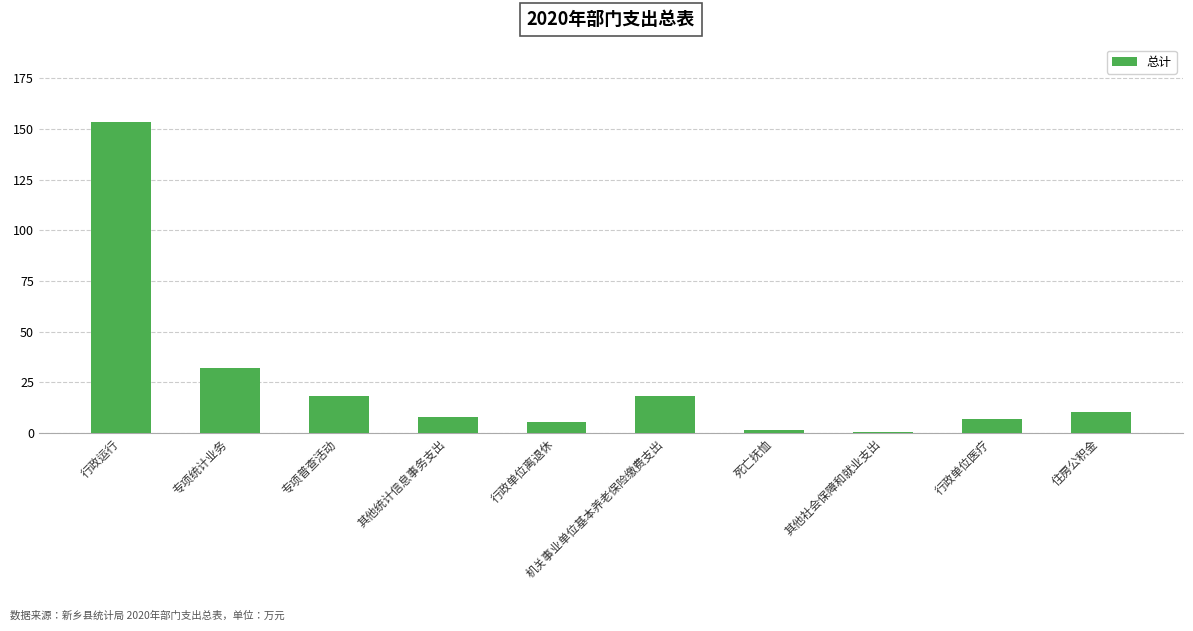

What is the greatest value displayed?

153.4